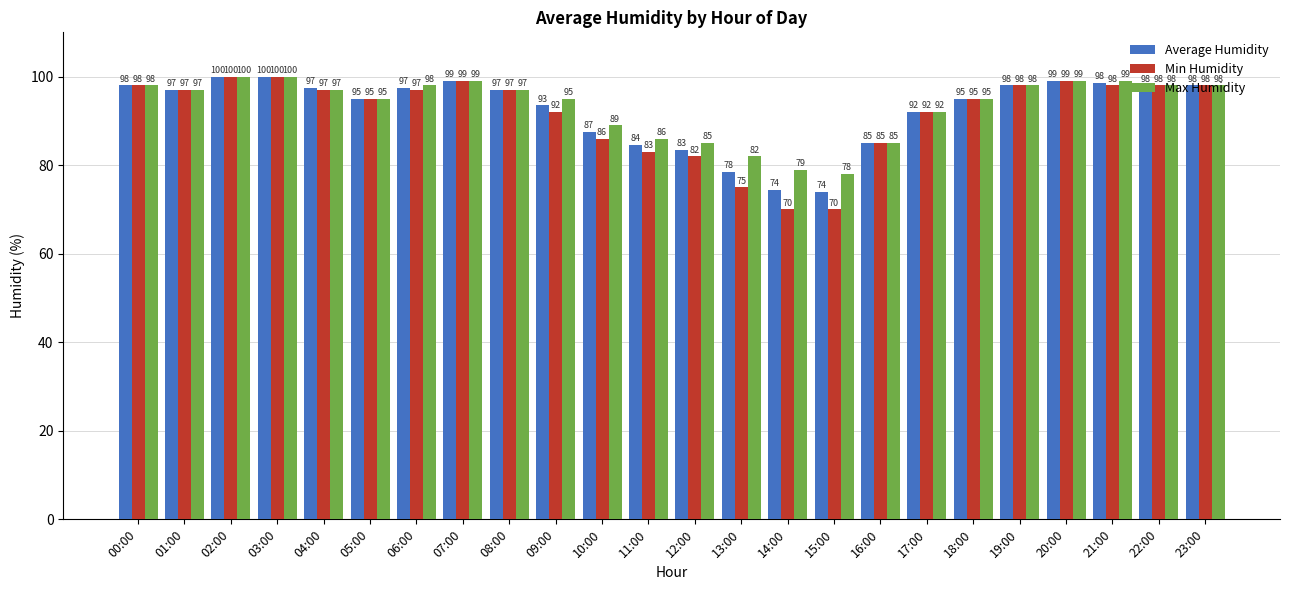

Which series has the largest range (max minus min)?

Min Humidity